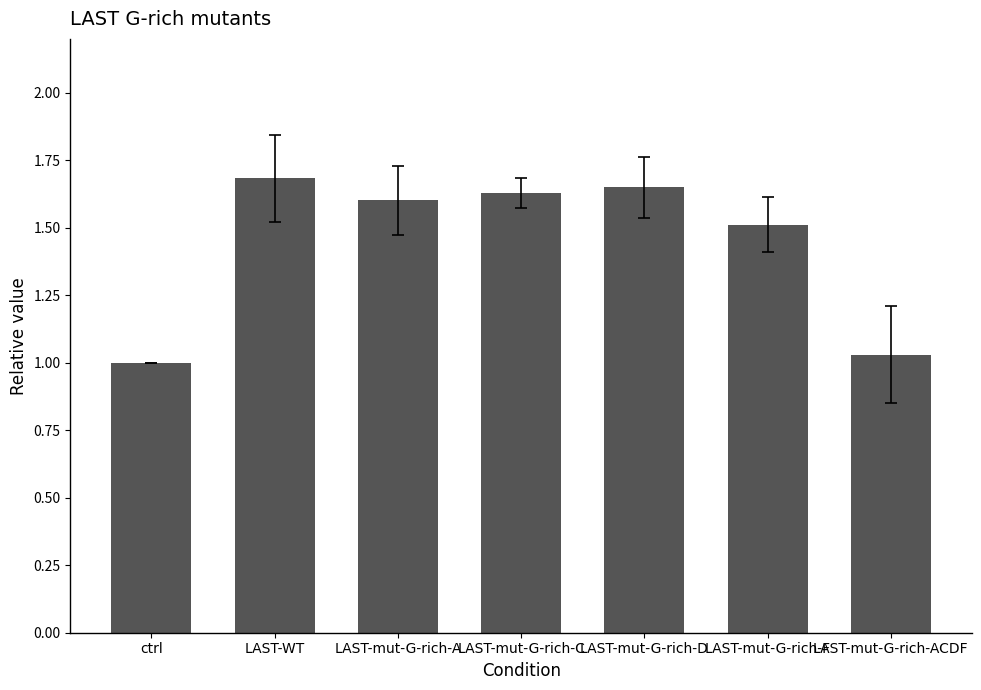

The chart shows a value of 0.6 at ctrl. True or false?

False